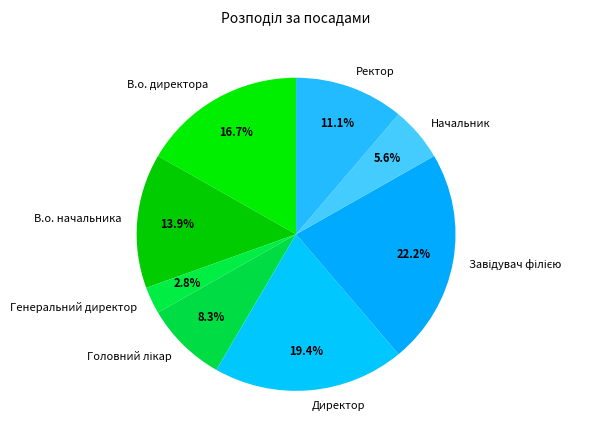

Is there any slice that represents more than half of the pie?

No